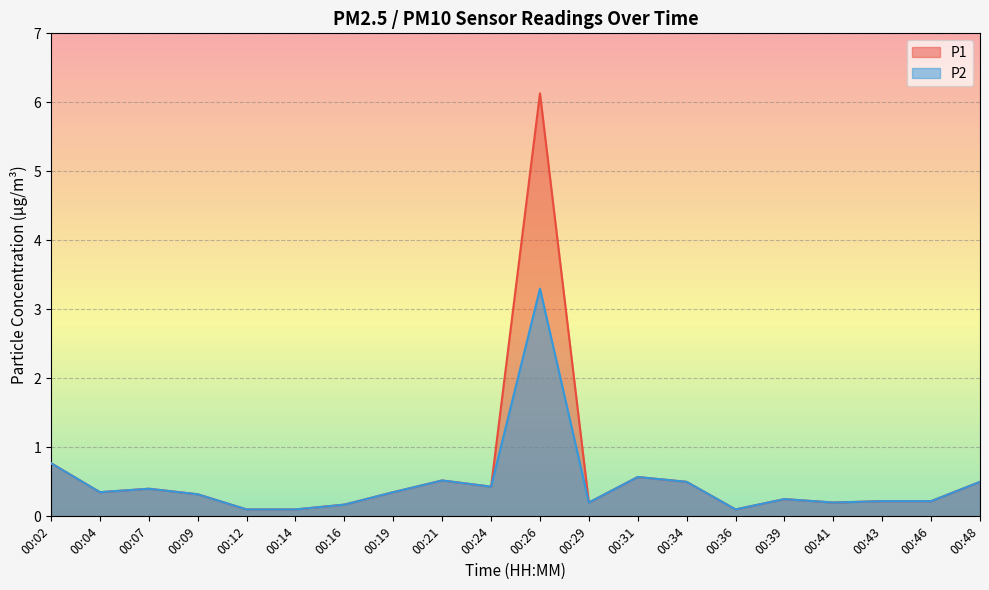

Reading left to right, what are all the values shown in this chart?

P1: 0.8	0.3	0.4	0.3	0.1	0.1	0.2	0.3	0.5	0.4	6.1	0.2	0.6	0.5	0.1	0.2	0.2	0.2	0.2	0.5
P2: 0.8	0.3	0.4	0.3	0.1	0.1	0.2	0.3	0.5	0.4	3.3	0.2	0.6	0.5	0.1	0.2	0.2	0.2	0.2	0.5